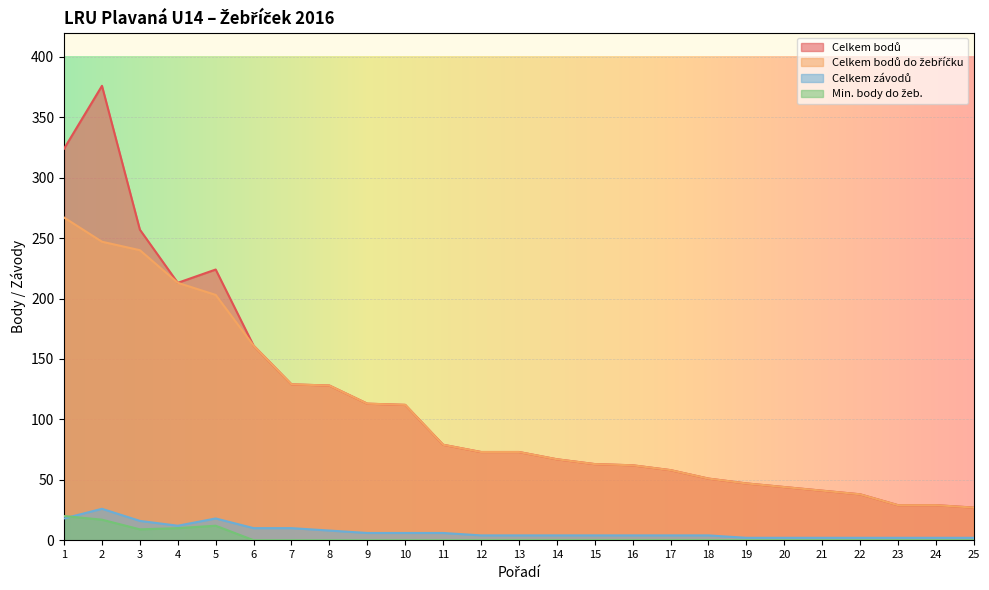

What is the difference between the highest and lowest values at 9?

113